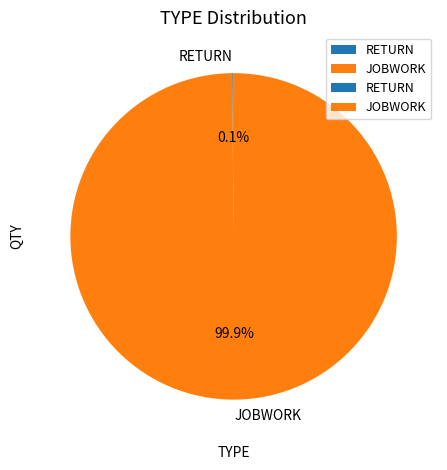

Does JOBWORK represent more than half of the total?

Yes